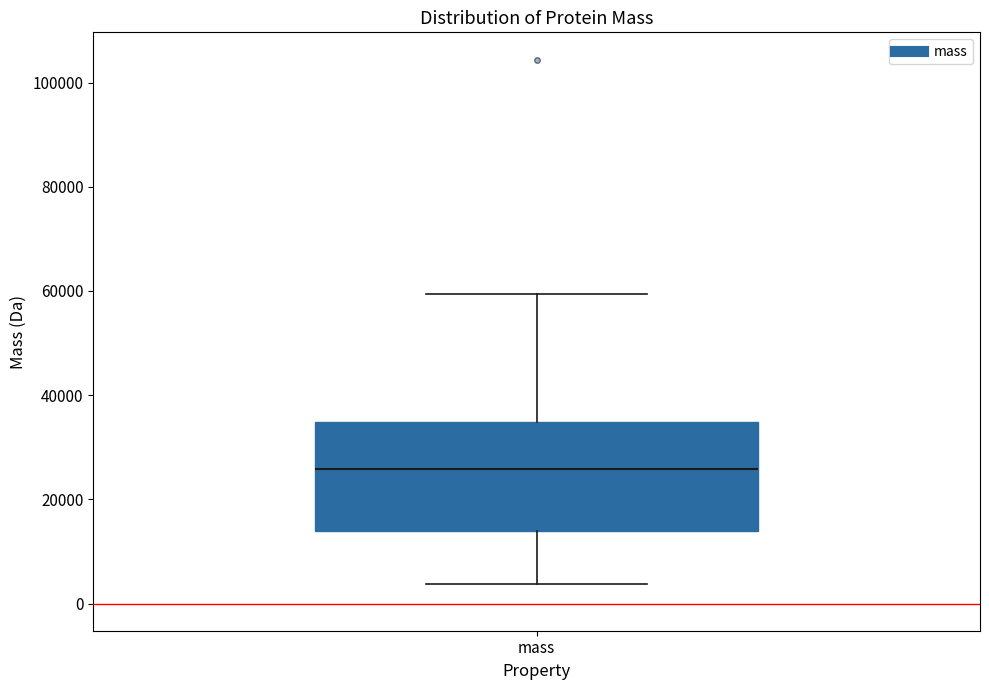

Read this box plot against the y-axis: the position of the median line, the range covered by the box, and the ends of both whiskers. The values are not printed on the chart, so give them approximately, as read against the axis.

median 26000, box 14000 to 34000, whiskers 4000 to 60000